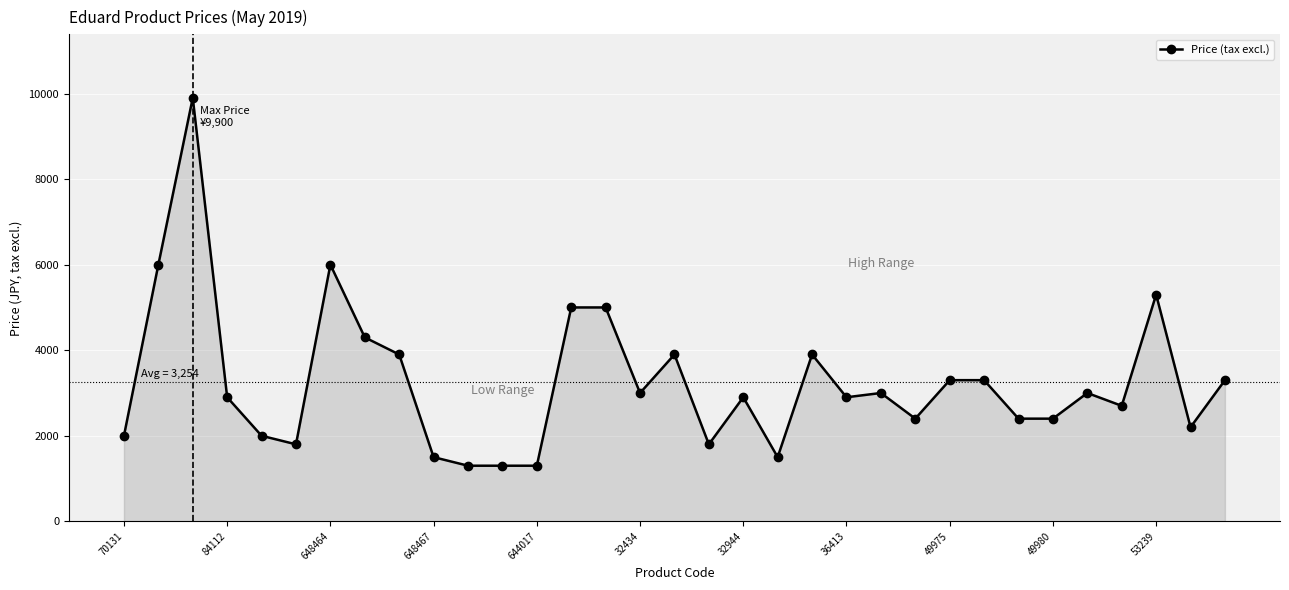

True or false: the data has more than 0 interior local peaks.

True